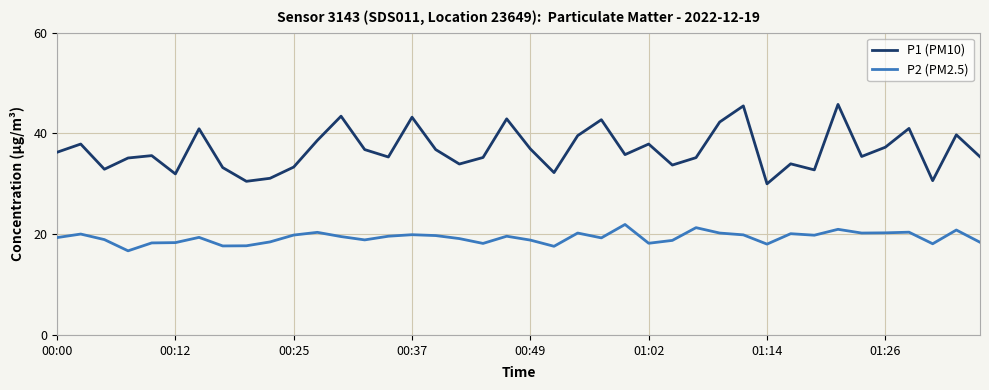

What is the difference between the maximum and minimum values in the P1 (PM10) series?

15.8